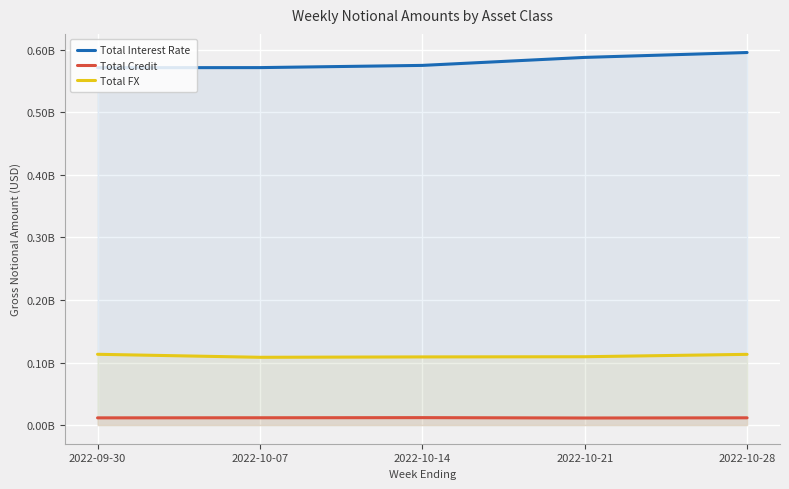

Reading left to right, extract all data points from this chart.

Total Interest Rate: 2022-09-30=571261399	2022-10-07=571396709	2022-10-14=574936171	2022-10-21=587708868	2022-10-28=595518364
Total Credit: 2022-09-30=11561790	2022-10-07=11713103	2022-10-14=11921700	2022-10-21=11343241	2022-10-28=11625191
Total FX: 2022-09-30=113171281	2022-10-07=108368637	2022-10-14=108980522	2022-10-21=109261705	2022-10-28=113082687